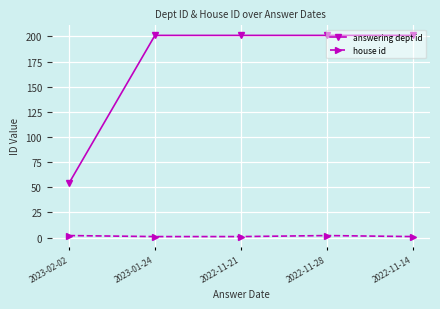

True or false: answering dept id and house id cross at least once.

False